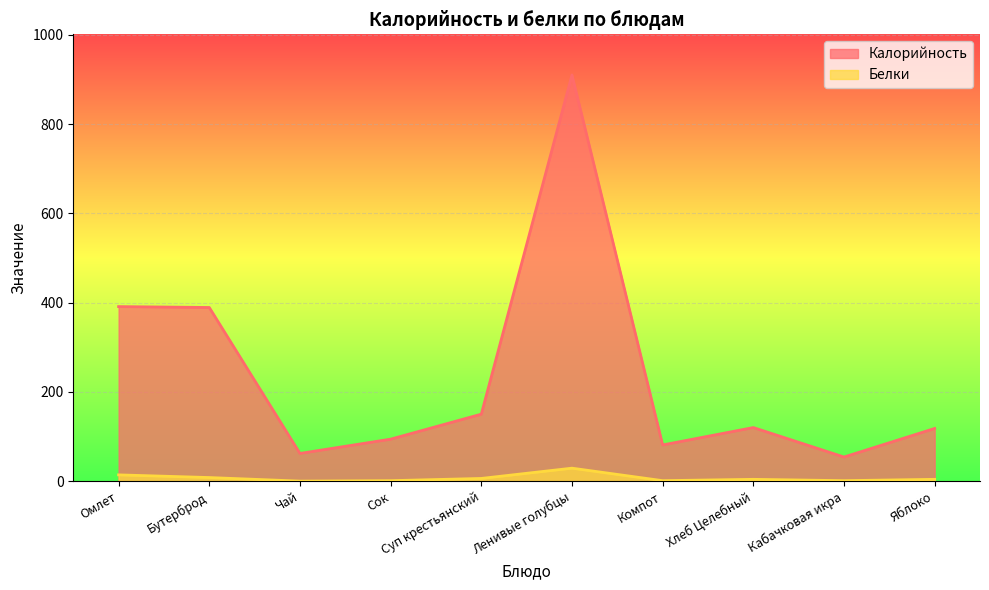

True or false: Белки has a value of 10 at Чай.

False